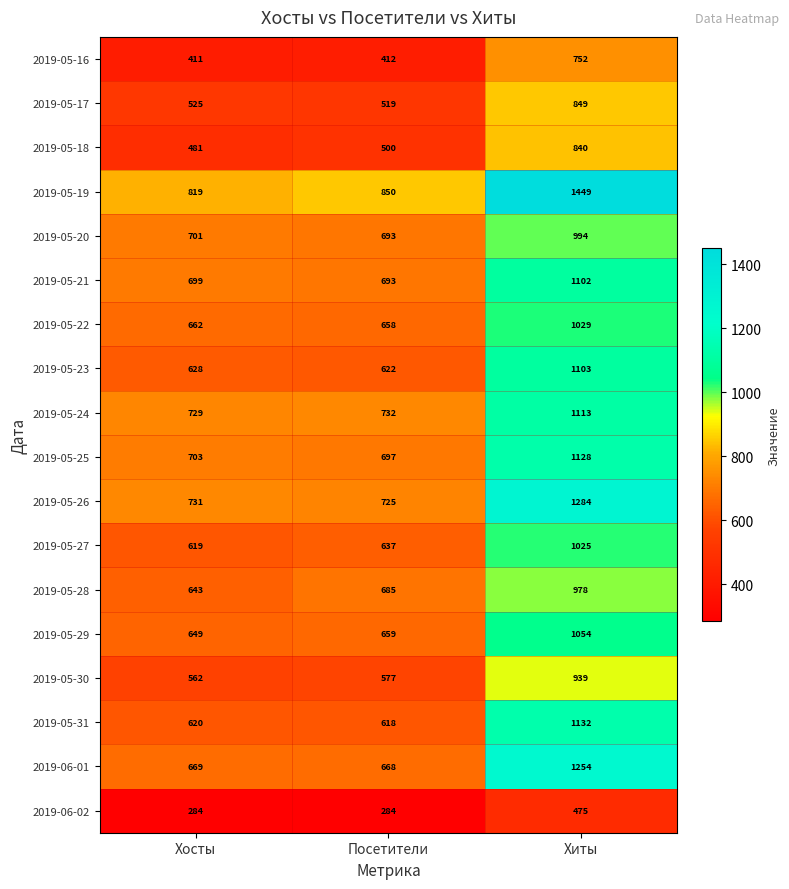

What is the greatest value displayed?

1449